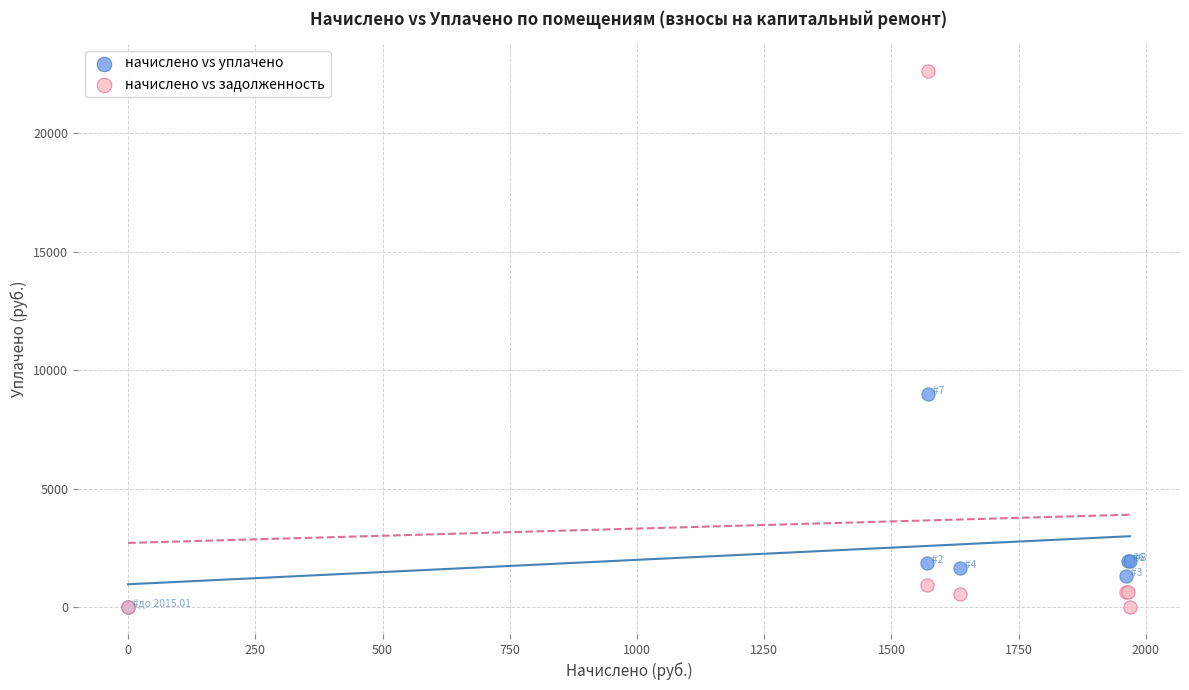

Across all series, what Y value is closest to 11312?

9000.0